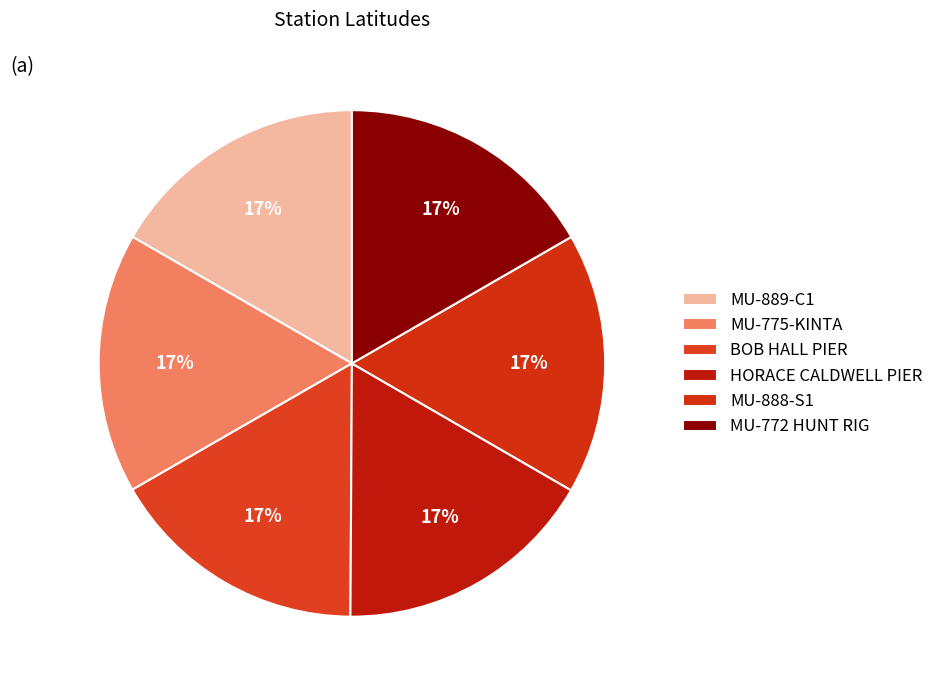

Count the number of slices in the pie.

6